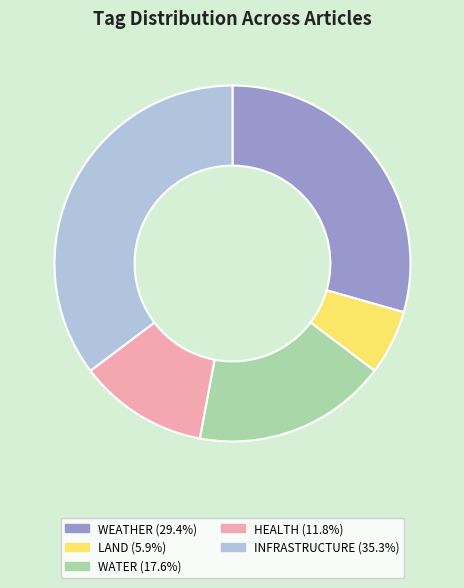

How many segments does this pie chart have?

5